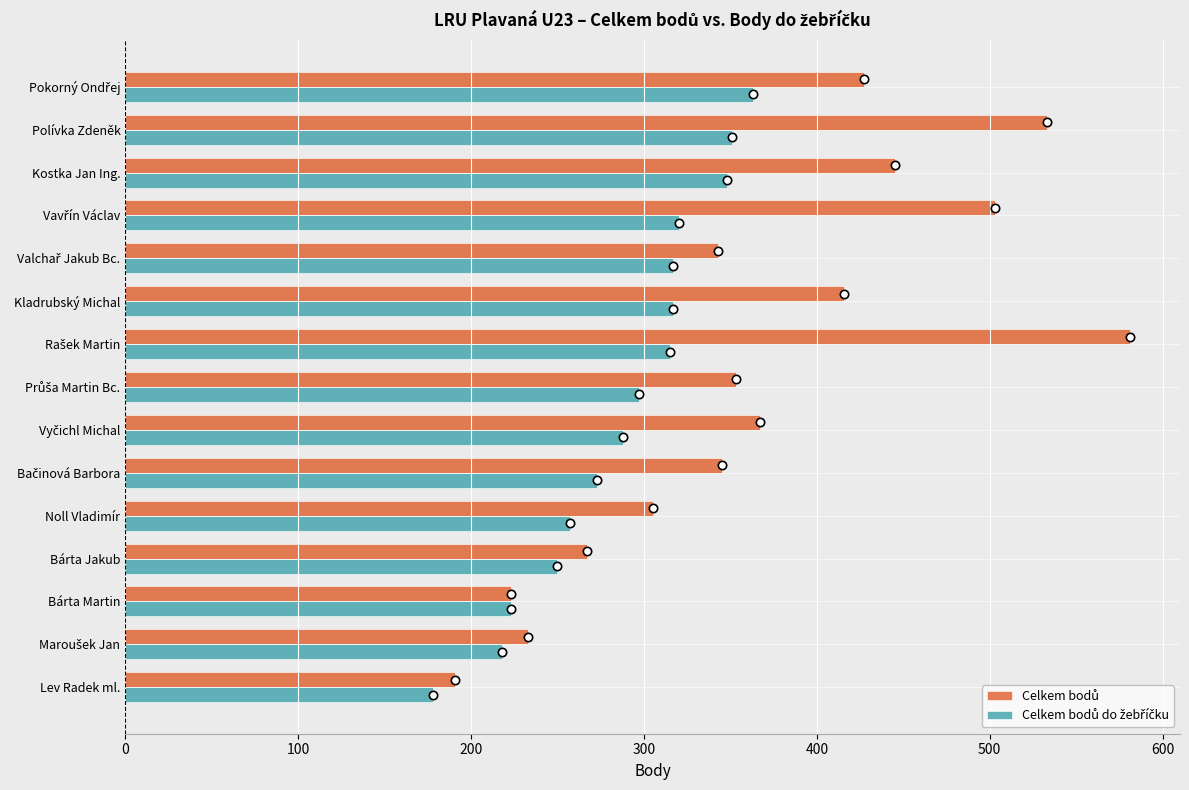

At which category does the chart reach its minimum across all series?

Lev Radek ml.